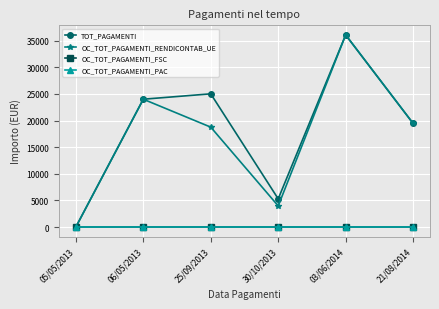

True or false: OC_TOT_PAGAMENTI_PAC and OC_TOT_PAGAMENTI_FSC intersect in this chart.

False